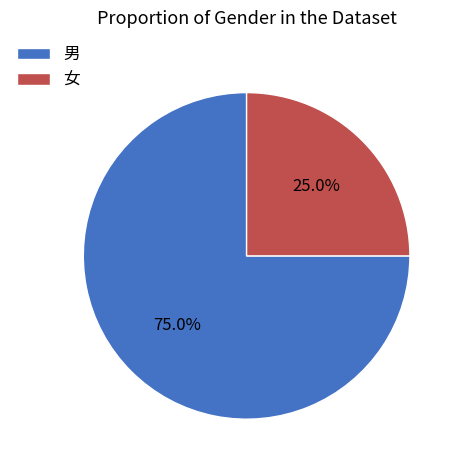

What is the ratio of the value at 女 to the value at 男?

0.3